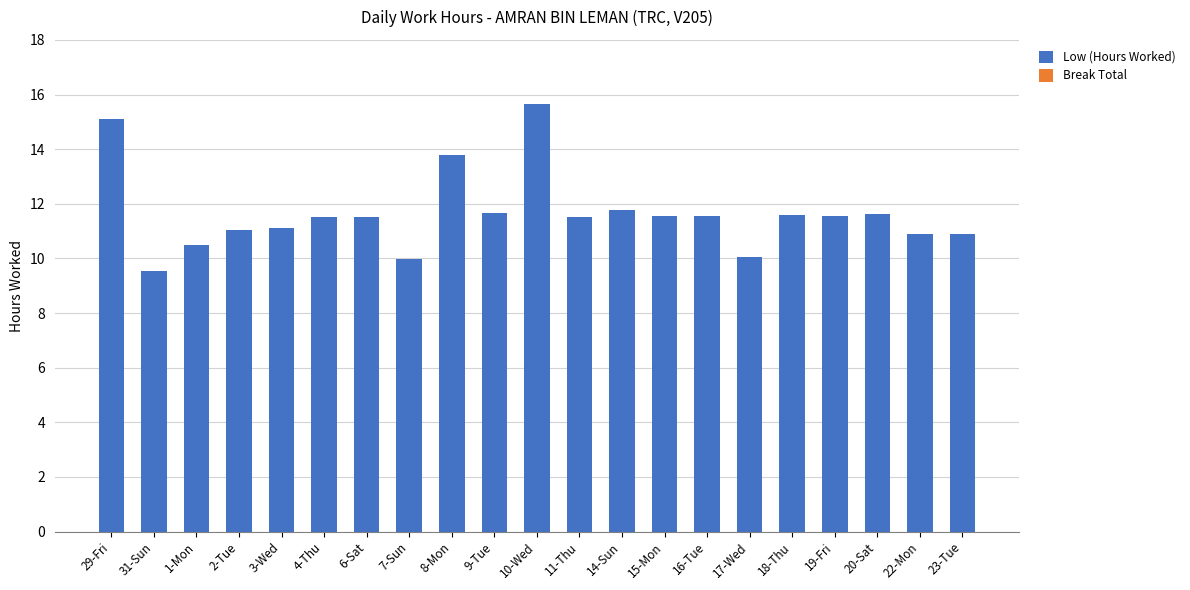

What is the difference between the values at 29-Fri and 9-Tue?

3.4